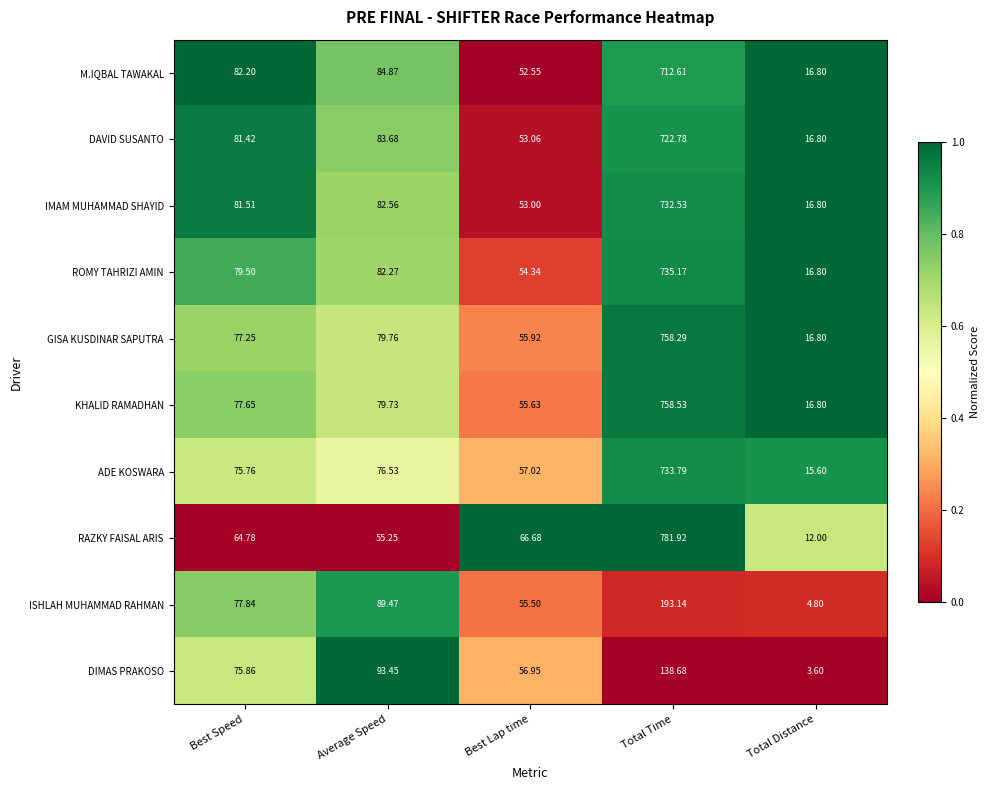

At which category is the sum across all series the highest?

Total Time